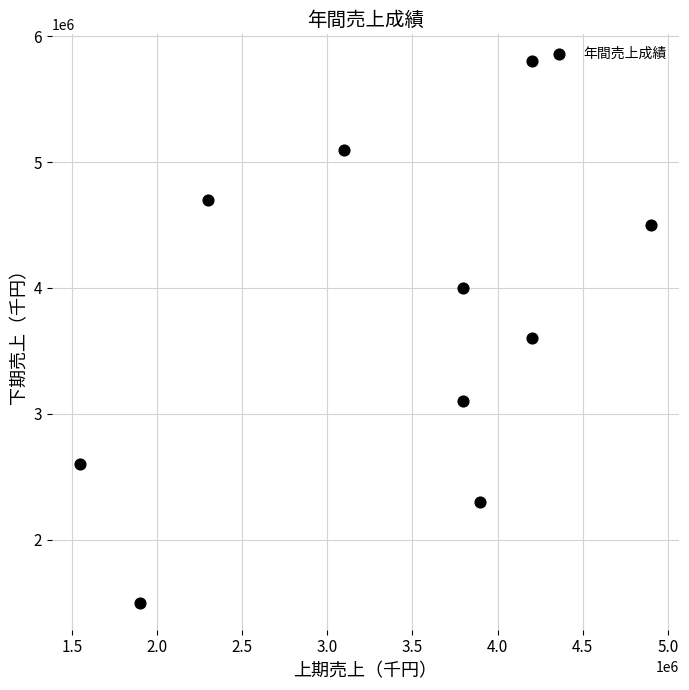

What Y value in the scatter plot is closest to 3650000?

3600000